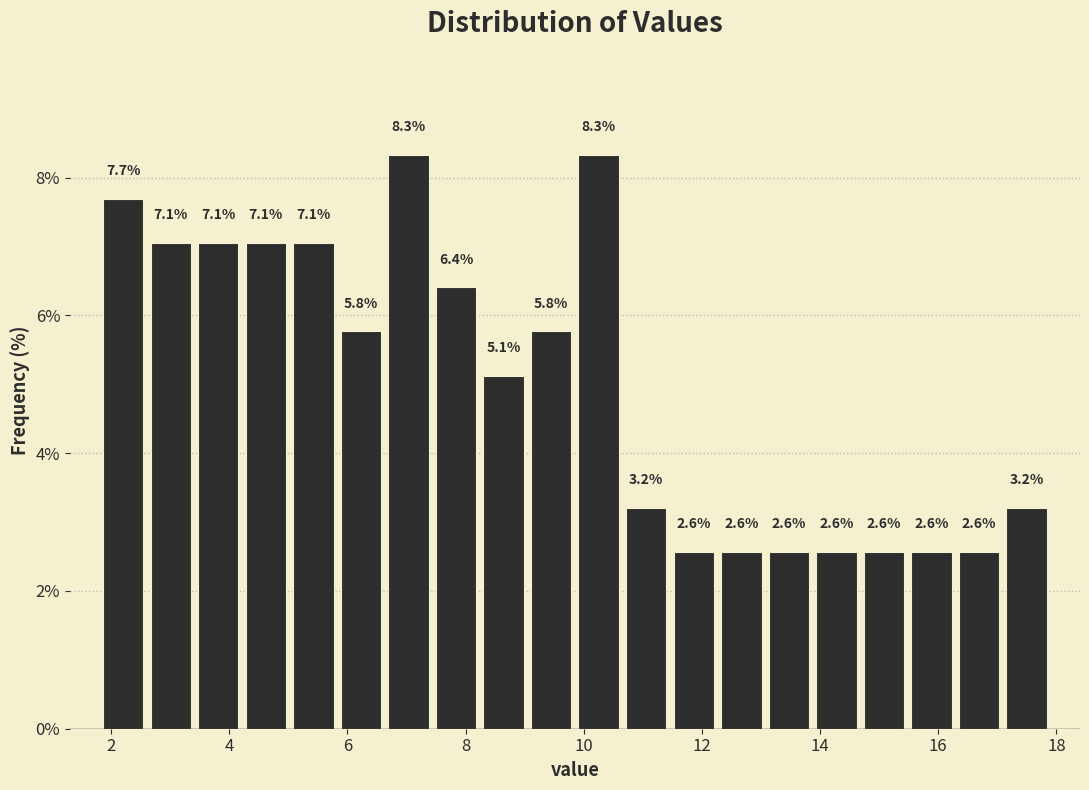

Reading left to right, list every bar in this chart as the range it spans on the x-axis followed by its height. The bar edges are not printed on the chart, so give them approximately, as read against the axis.

1.8 to 2.6: 7.7
2.6 to 3.4: 7.1
3.4 to 4.2: 7.1
4.2 to 5.0: 7.1
5.0 to 5.8: 7.1
5.8 to 6.6: 5.8
6.6 to 7.4: 8.3
7.4 to 8.2: 6.4
8.2 to 9.0: 5.1
9.0 to 9.8: 5.8
9.8 to 10.6: 8.3
10.6 to 11.4: 3.2
11.4 to 12.2: 2.6
12.2 to 13.0: 2.6
13.0 to 13.8: 2.6
13.8 to 14.6: 2.6
14.6 to 15.4: 2.6
15.4 to 16.2: 2.6
16.2 to 17.0: 2.6
17.0 to 18.0: 3.2